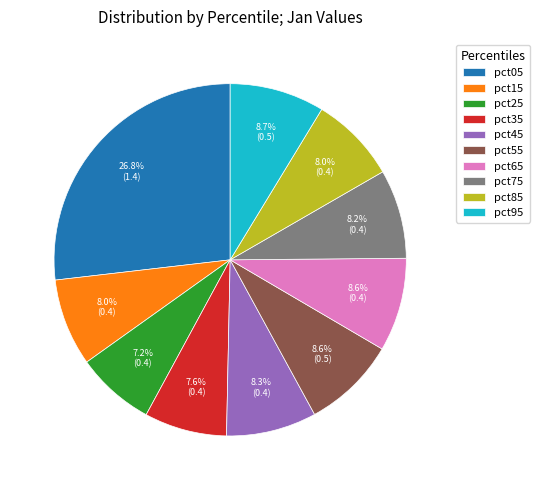

True or false: pct05 accounts for 27% of the total.

True